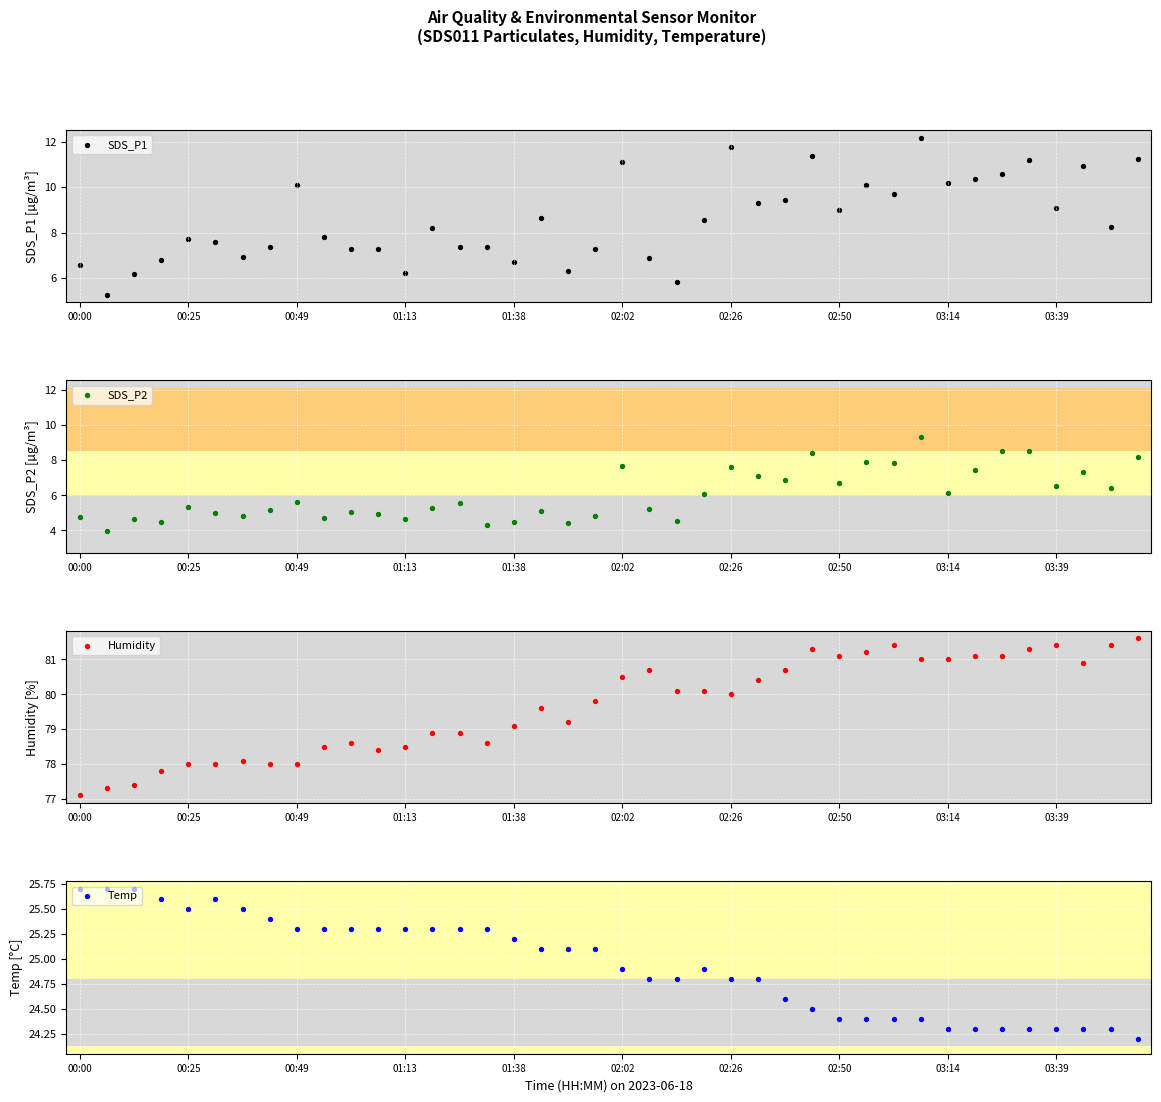

At which category is the sum across all series the highest?

31